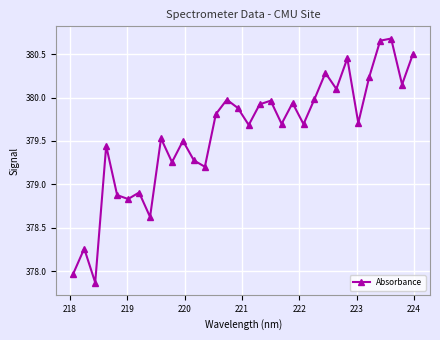

How many points are lower than both their immediate neighbors (excluding endpoints)?

11